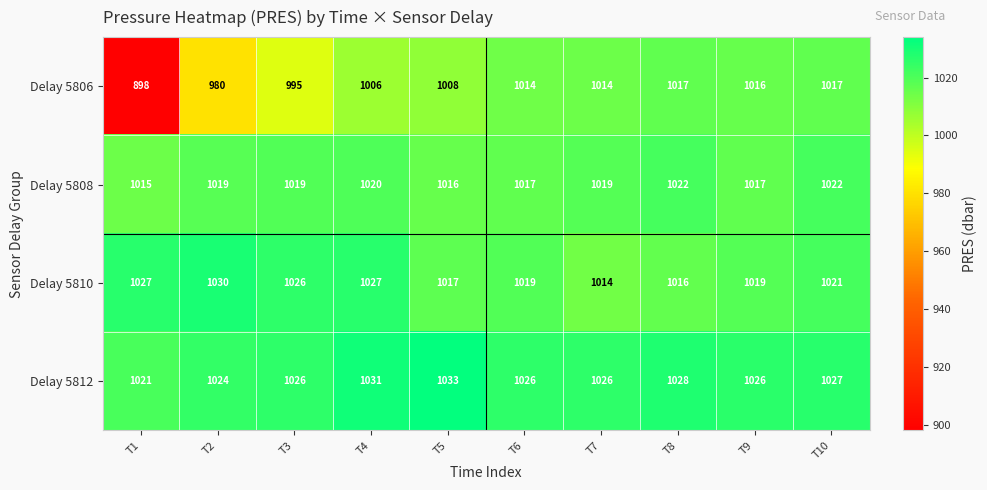

What is the greatest value displayed?

1033